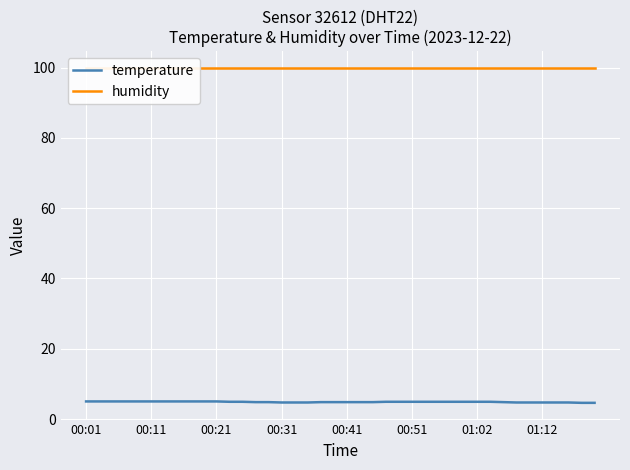

What is the lowest value of the temperature series?

4.6